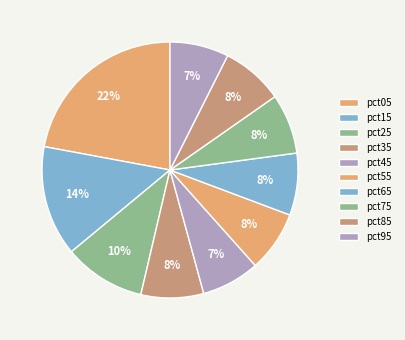

Which category has the biggest portion of the pie?

pct05